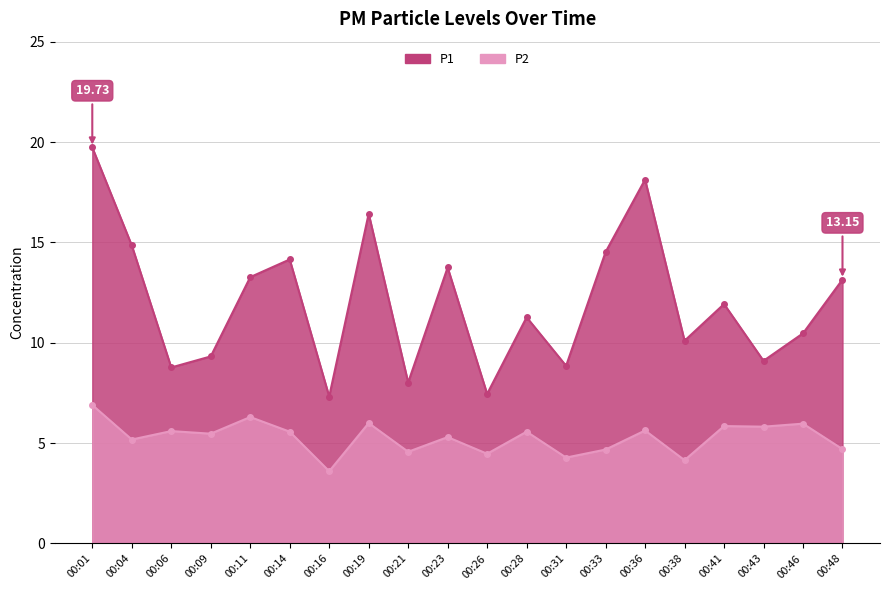

Reading left to right, list all the values displayed in this chart.

P1: 00:01=19.7	00:04=14.8	00:06=8.8	00:09=9.3	00:11=13.3	00:14=14.2	00:16=7.3	00:19=16.4	00:21=8.0	00:23=13.8	00:26=7.5	00:28=11.3	00:31=8.8	00:33=14.5	00:36=18.1	00:38=10.1	00:41=11.9	00:43=9.1	00:46=10.5	00:48=13.2
P2: 00:01=6.9	00:04=5.2	00:06=5.6	00:09=5.5	00:11=6.3	00:14=5.6	00:16=3.6	00:19=6.0	00:21=4.6	00:23=5.3	00:26=4.5	00:28=5.6	00:31=4.3	00:33=4.7	00:36=5.6	00:38=4.2	00:41=5.8	00:43=5.8	00:46=6.0	00:48=4.7